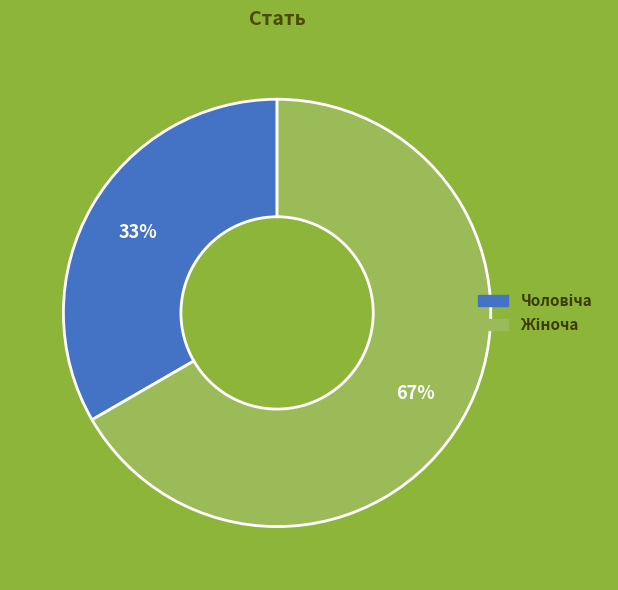

How many slices are in this pie chart?

2